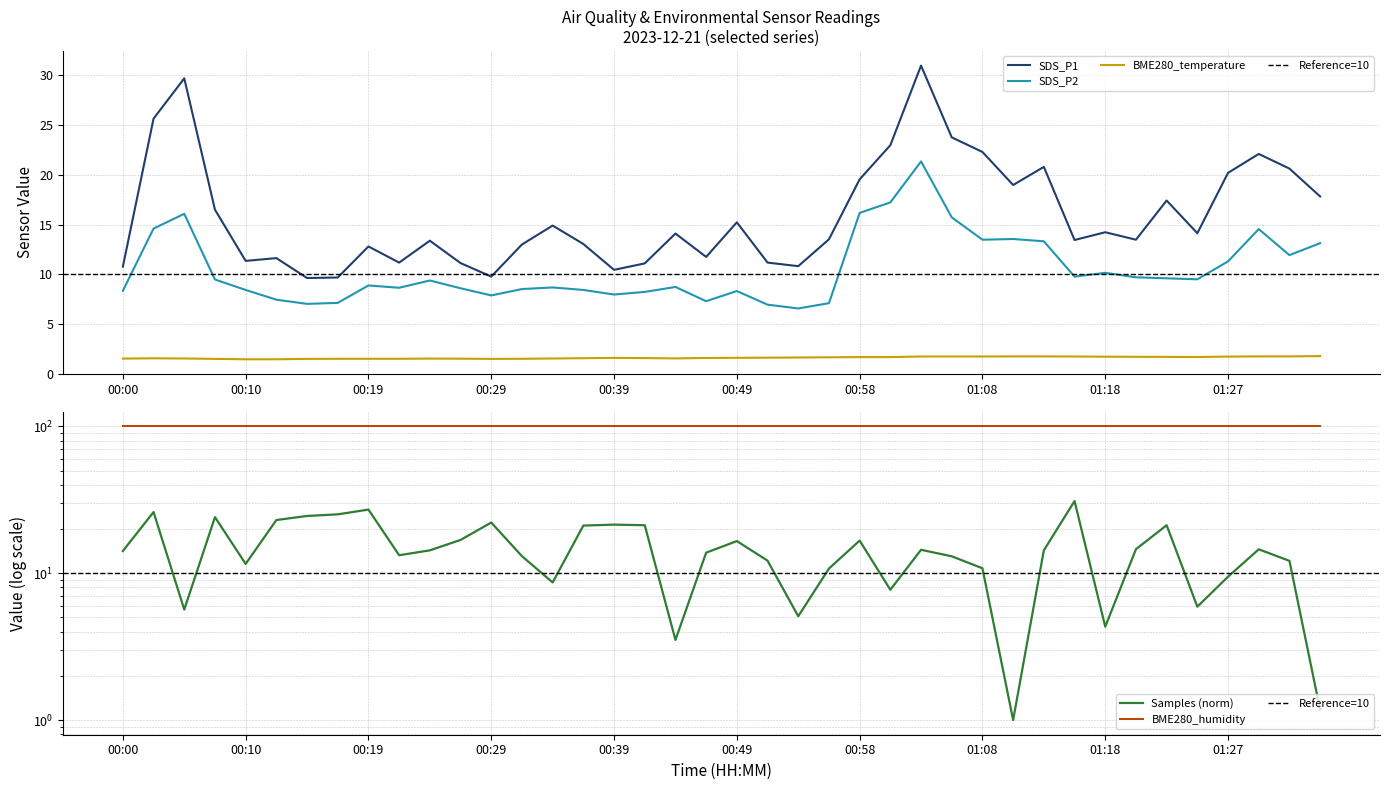

Where is BME280_temperature nearest to the value 1?

00:10